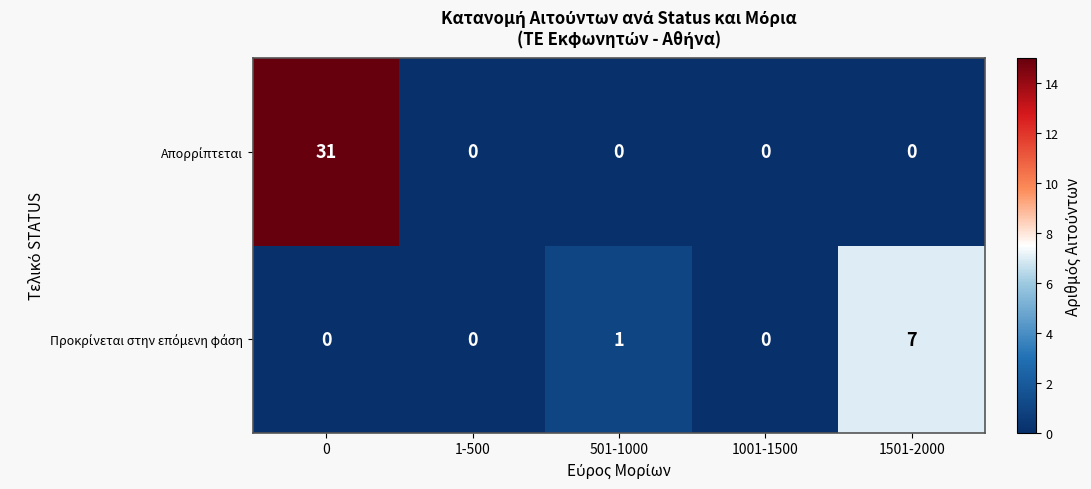

What is the greatest value displayed?

31